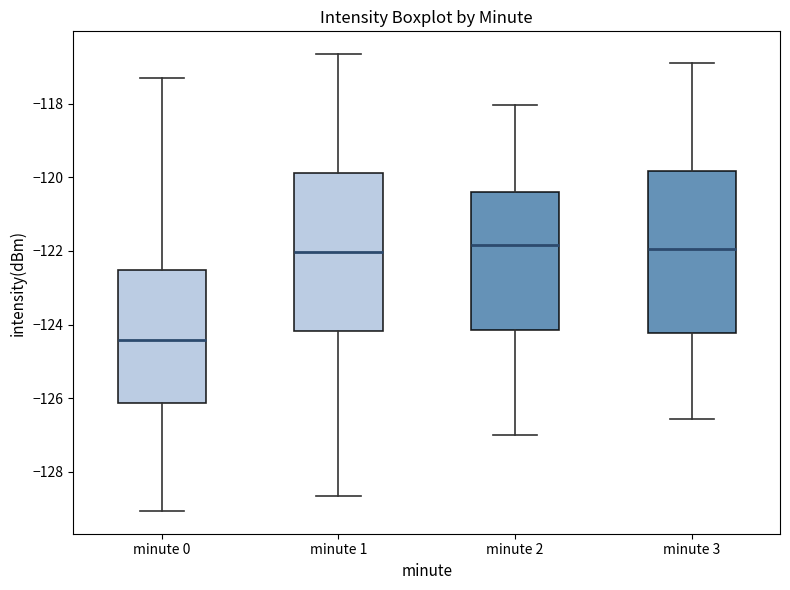

Reading left to right, transcribe this box plot: for each box, give where its median line is, the range the box spans, and where its two whiskers end, as read against the y-axis. The values are not printed on the chart, so give them approximately, as read against the axis.

minute 0: median -124.4, box -126.2 to -122.6, whiskers -129.0 to -117.4
minute 1: median -122.0, box -124.2 to -119.8, whiskers -128.6 to -116.6
minute 2: median -121.8, box -124.2 to -120.4, whiskers -127.0 to -118.0
minute 3: median -122.0, box -124.2 to -119.8, whiskers -126.6 to -117.0